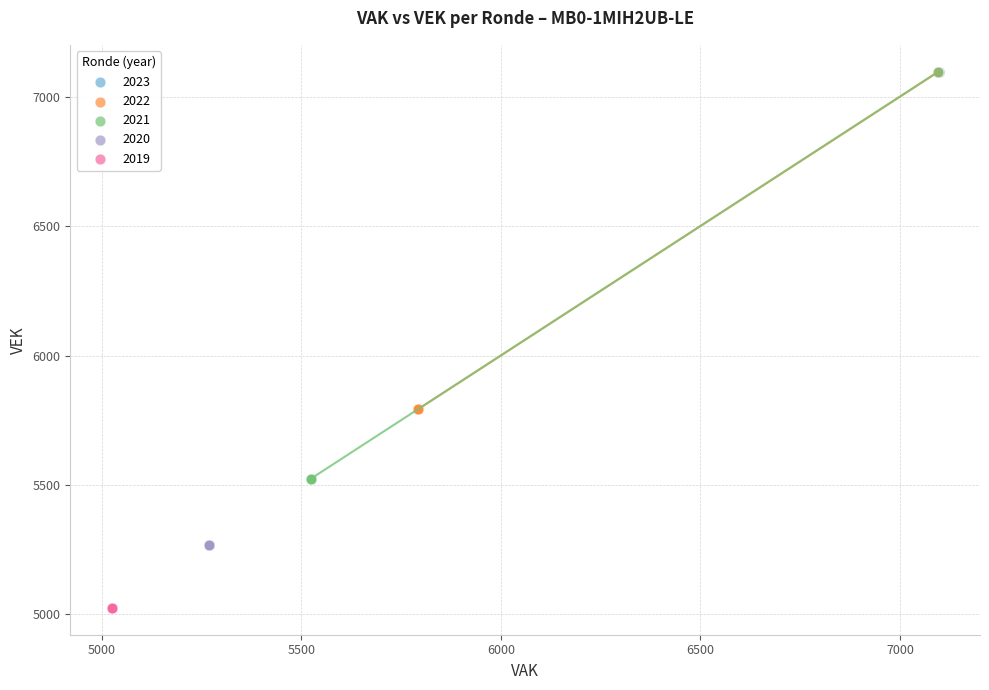

Which series contains the lowest Y value?

2019